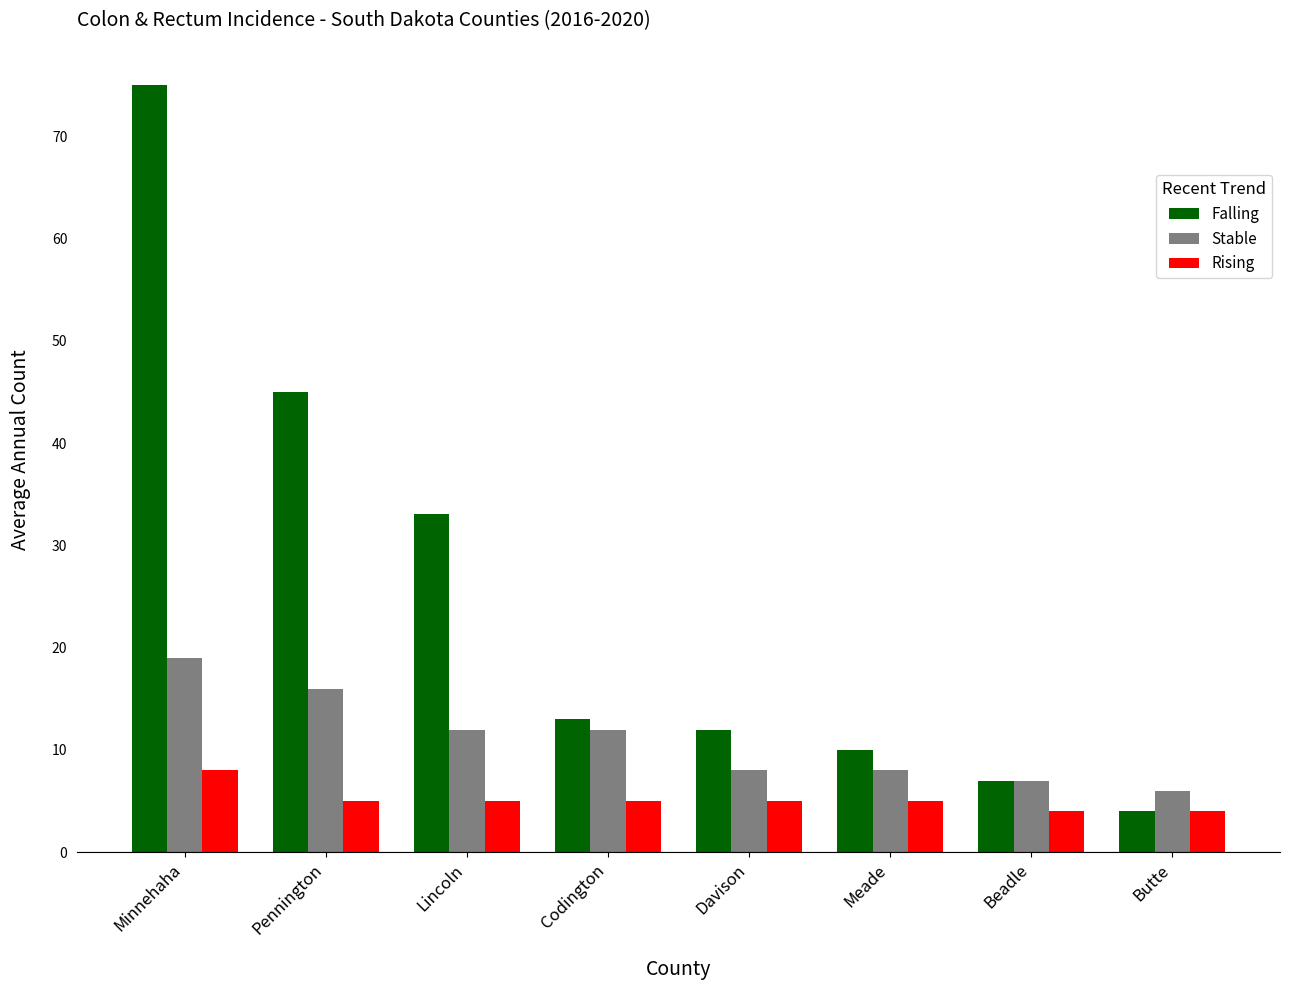

Rank the series by their average value, from highest to lowest.

Falling, Stable, Rising